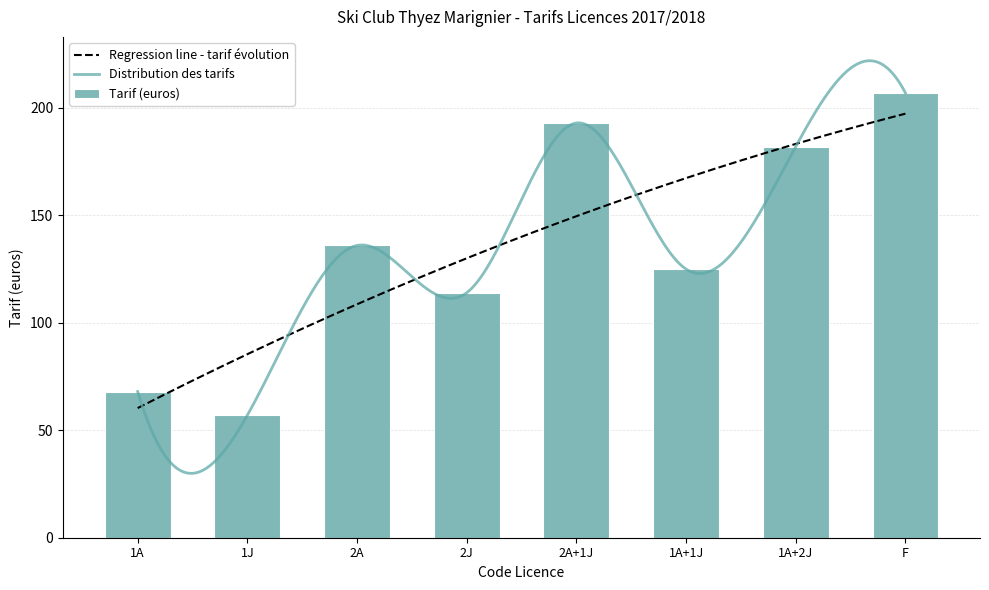

How many values in the Tarif (euros) series are below 136?

4